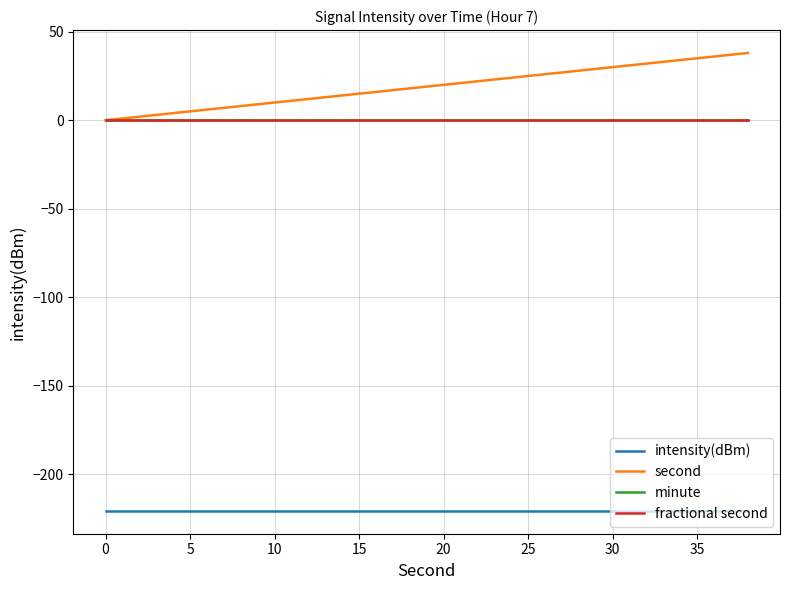

Is this an area chart (filled region under the line)?

No